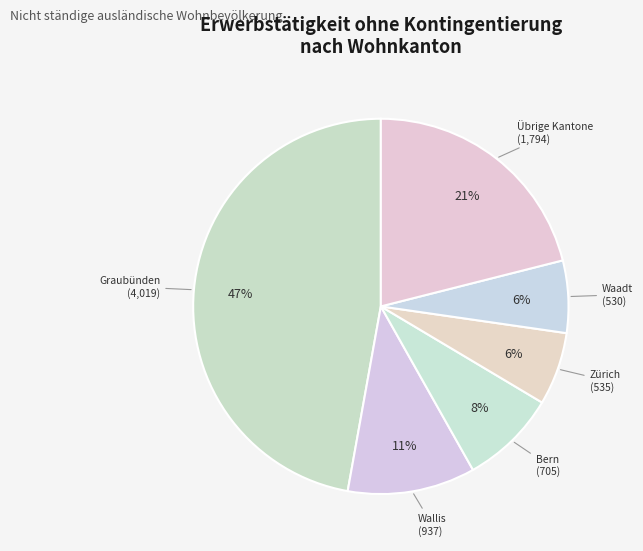

Count the number of slices in the pie.

6